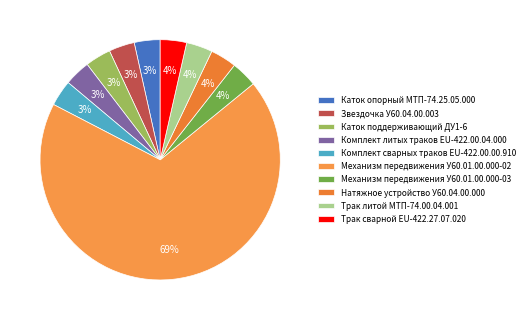

Combined, do Каток поддерживающий ДУ1-6 and Комплект литых траков EU-422.00.04.000 account for over 50%?

No